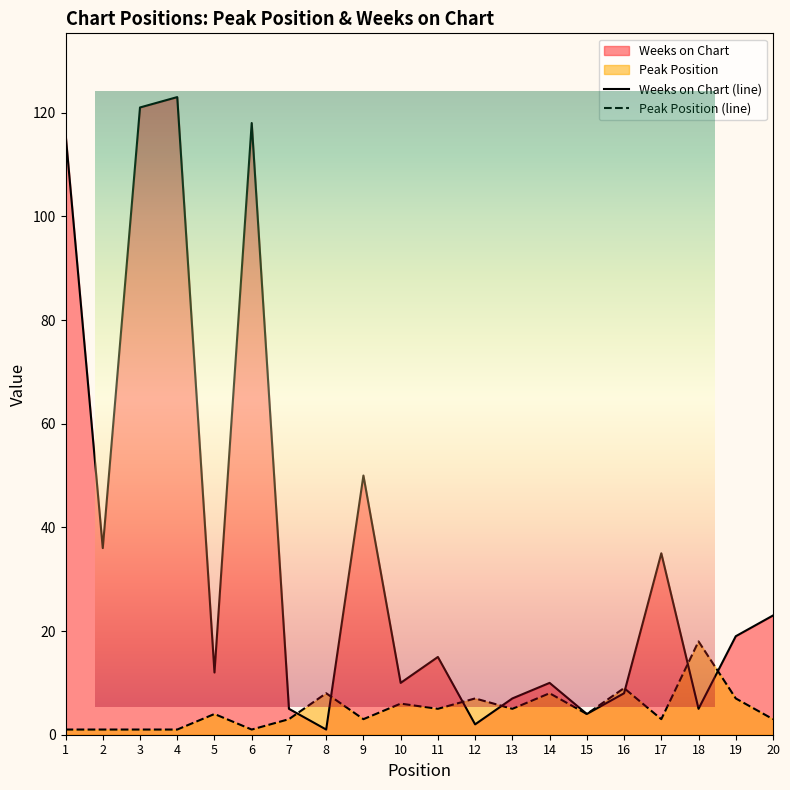

Reading left to right, list all the values displayed in this chart.

Peak Position: 1	1	1	1	4	1	3	8	3	6	5	7	5	8	4	9	3	18	7	3
Weeks on Chart: 116	36	121	123	12	118	5	1	50	10	15	2	7	10	4	8	35	5	19	23